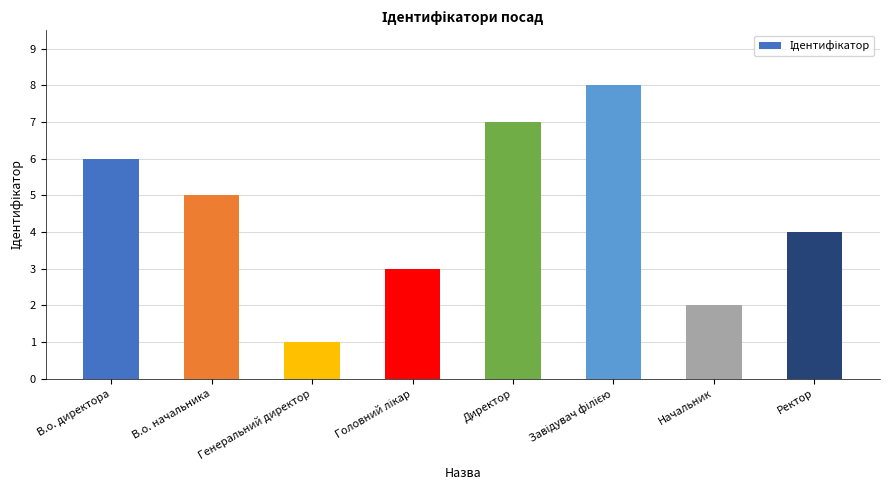

True or false: the data shows 6 at В.о. директора.

True